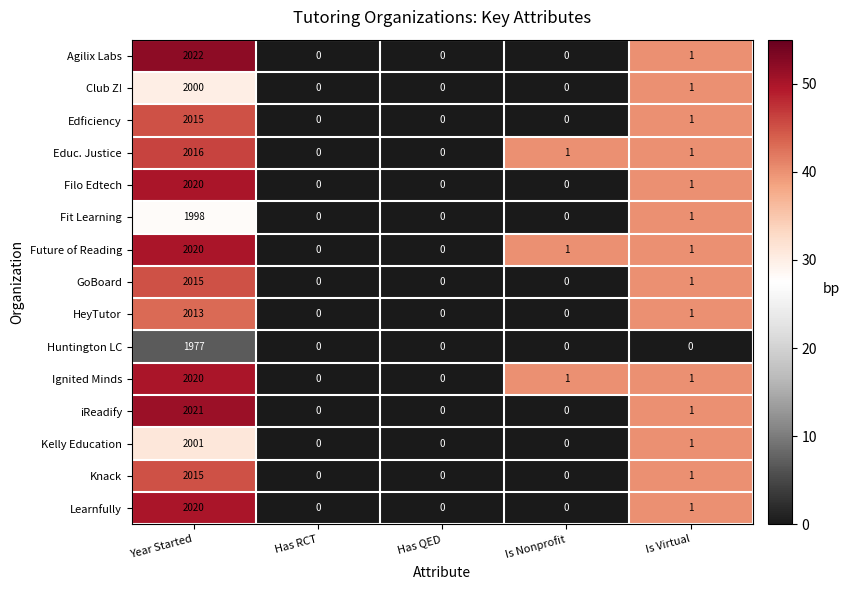

The Knack series shows 695 at Has QED. True or false?

False